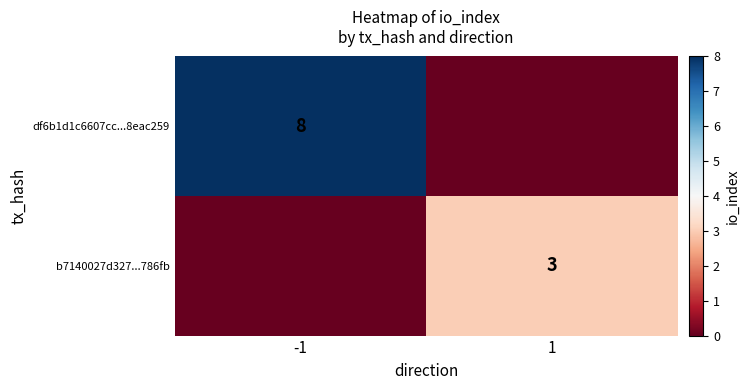

True or false: df6b1d1c6607cc...8eac259 has a value of 11 at -1.

False